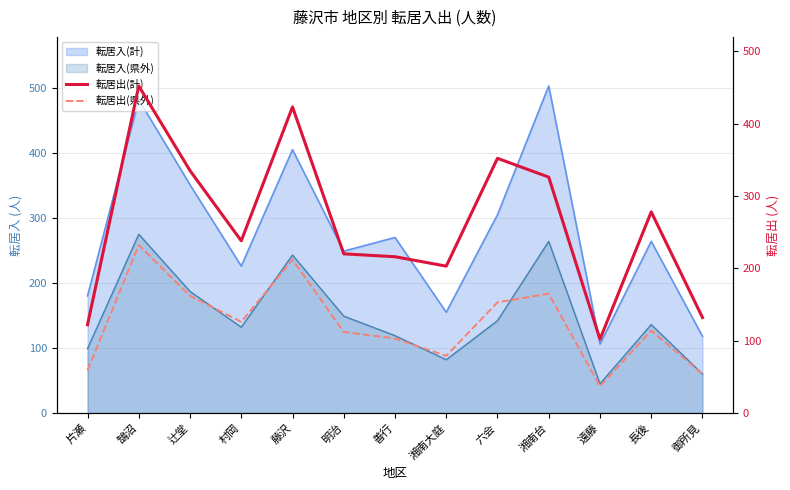

At which label does 転居出(計) reach its peak?

鵠沼